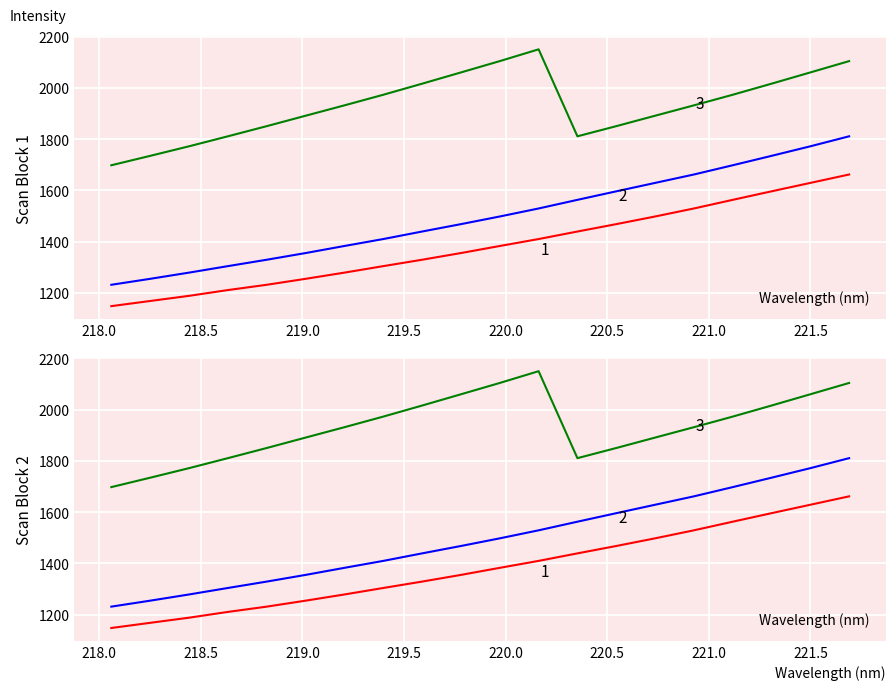

Is this an area chart (filled region under the line)?

No